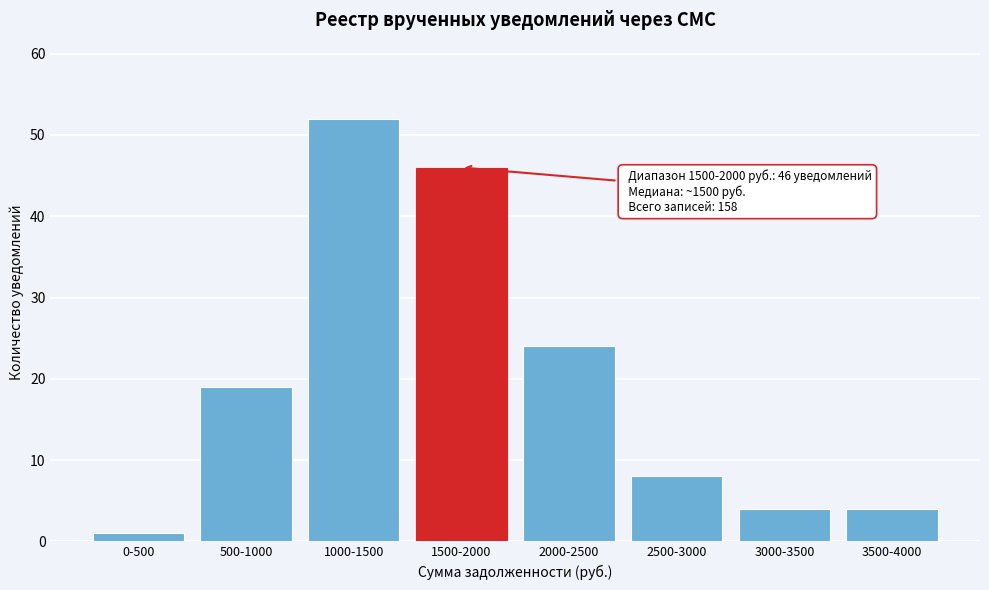

Reading left to right, list all the values displayed in this chart.

0-500=1	500-1000=19	1000-1500=52	1500-2000=46	2000-2500=24	2500-3000=8	3000-3500=4	3500-4000=4